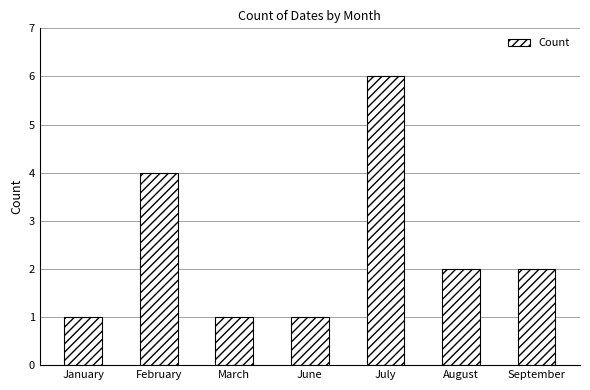

Count the values in the range 1 to 4.

6